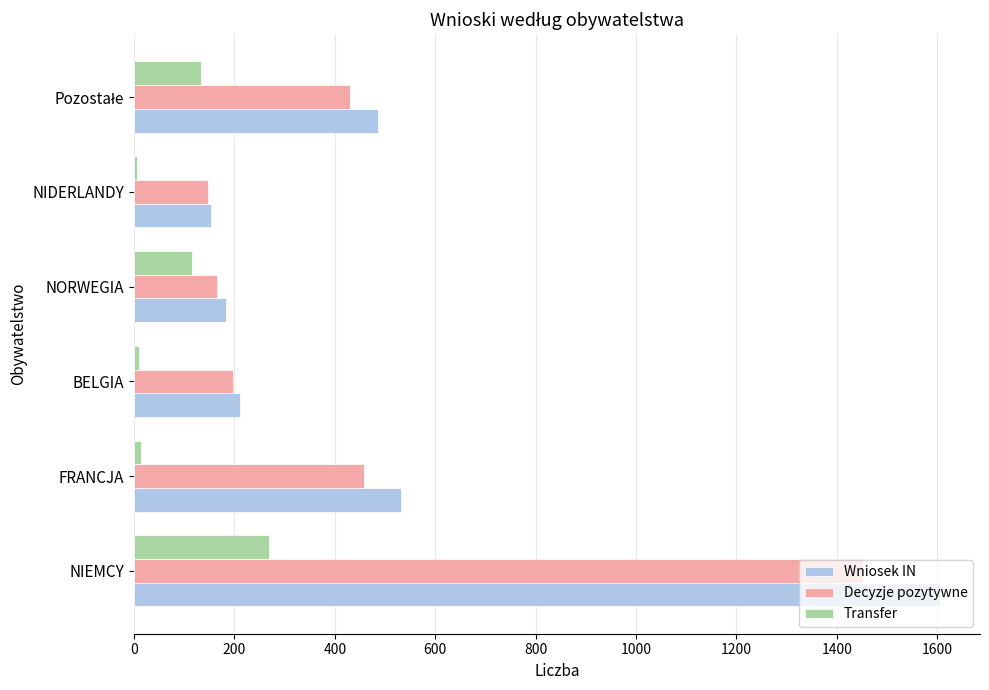

Which series has the largest range (max minus min)?

Wniosek IN